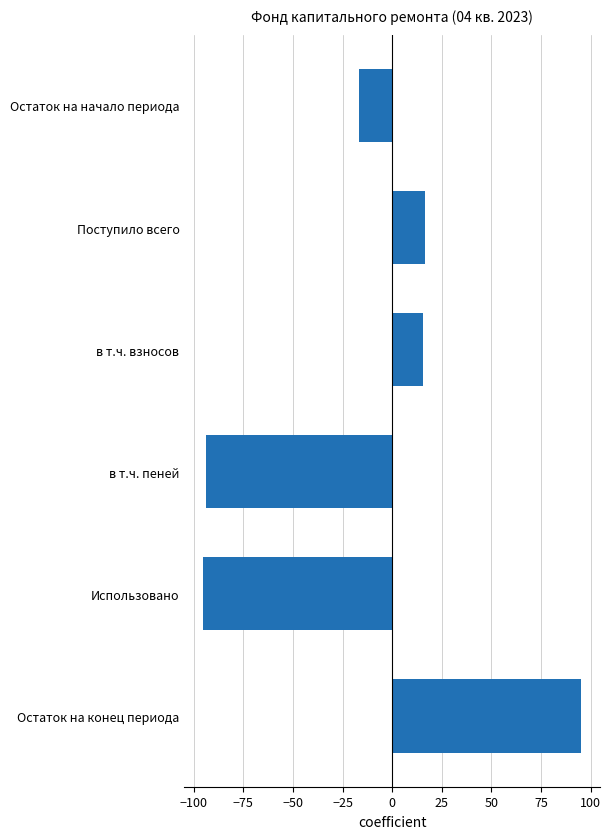

How many categories are shown in the chart?

6